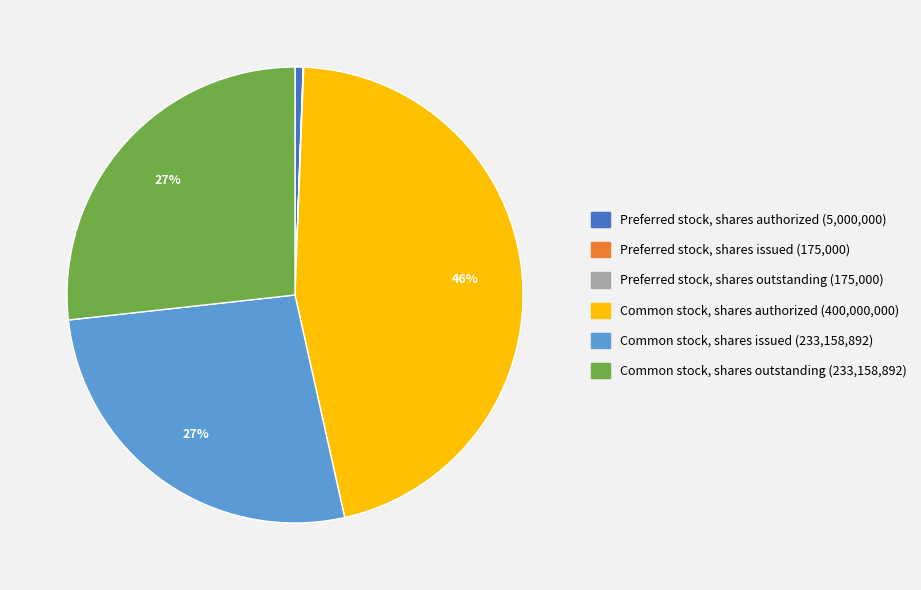

Is the sum of Common stock, shares authorized and Preferred stock, shares authorized greater than half?

No